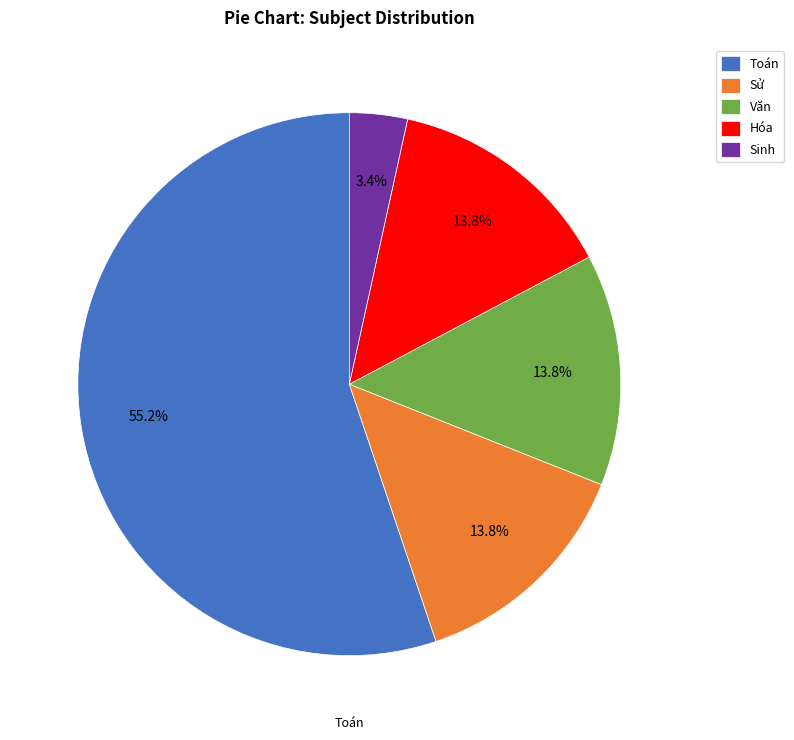

How many slices are in this pie chart?

5